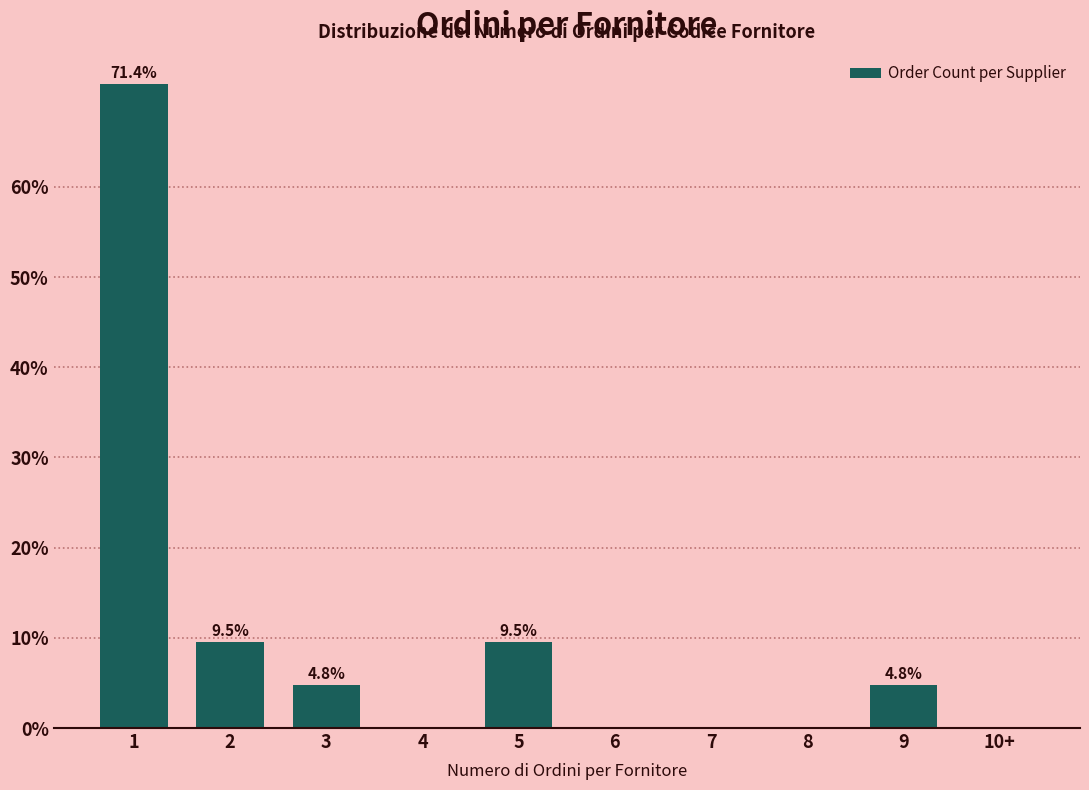

Reading left to right, list all the values displayed in this chart.

1=71.4	2=9.5	3=4.8	4=0.0	5=9.5	6=0.0	7=0.0	8=0.0	9=4.8	10+=0.0